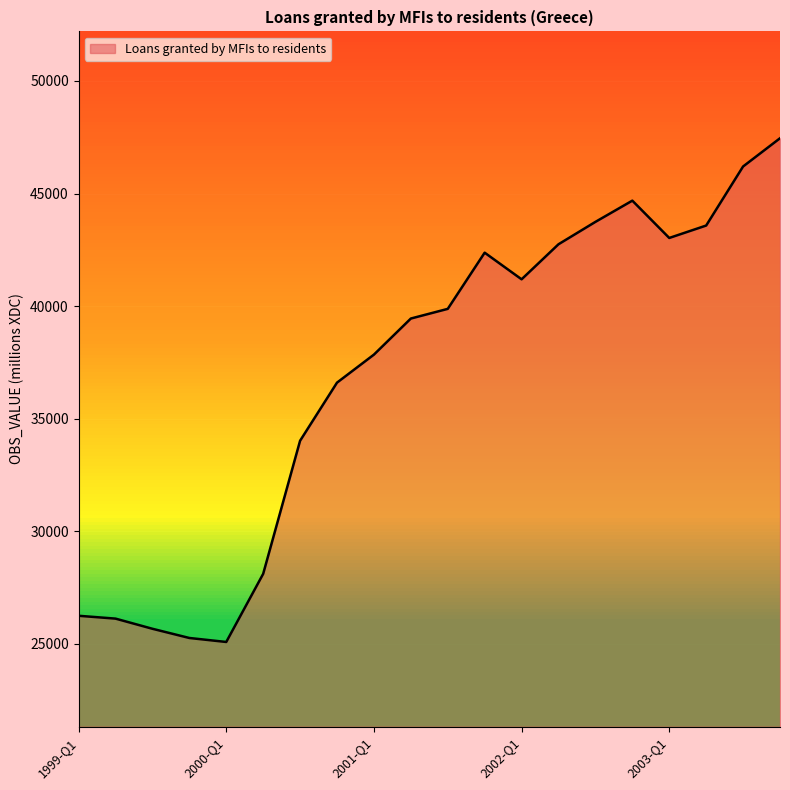

Count the number of data series in this chart.

1